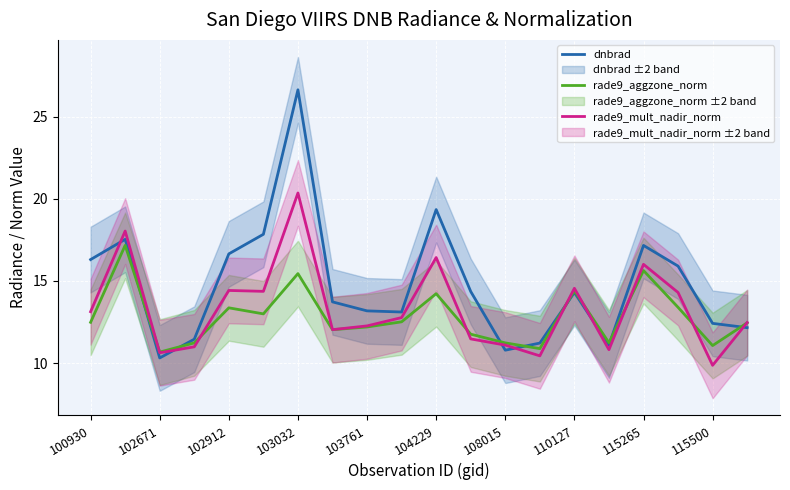

Is it true that rade9_mult_nadir_norm equals 12.5 at 19?

True